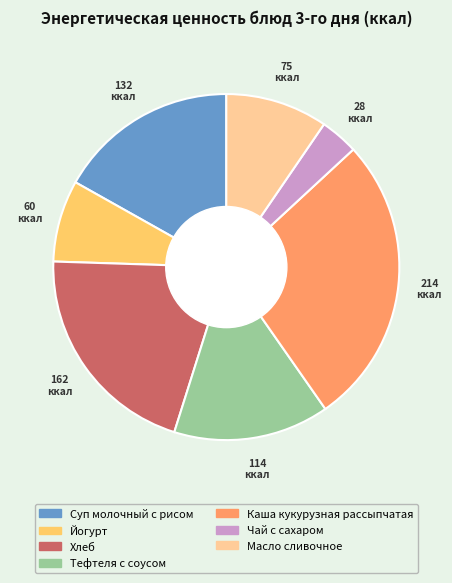

How many segments does this pie chart have?

7